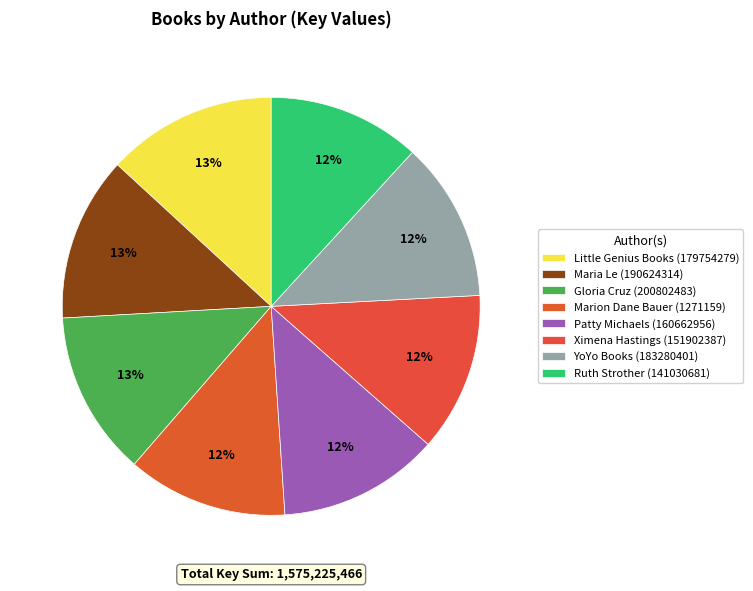

What is the smallest slice in the pie chart?

Ruth Strother (141030681)